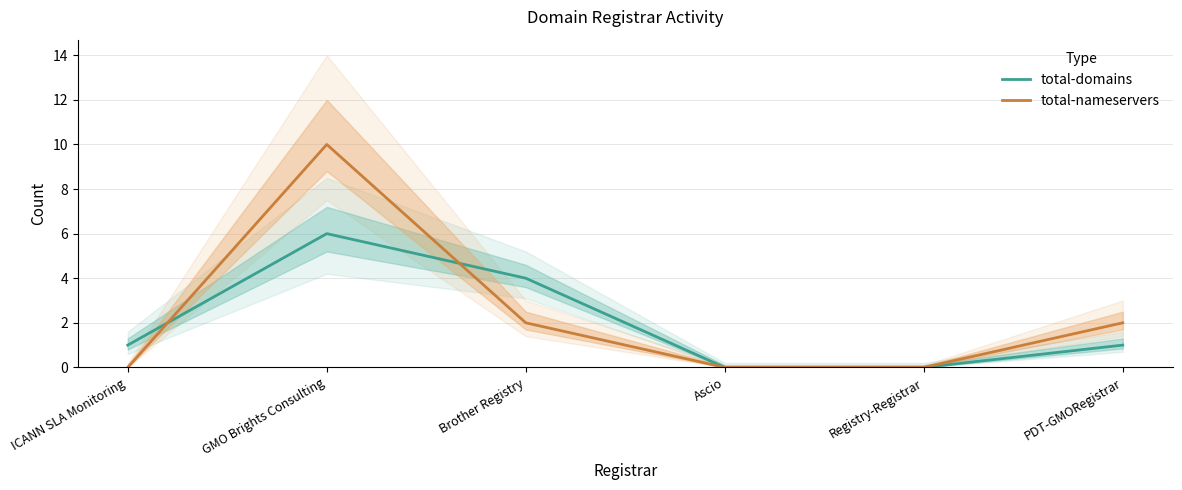

What is the difference between the highest and lowest values at ICANN SLA Monitoring?

1